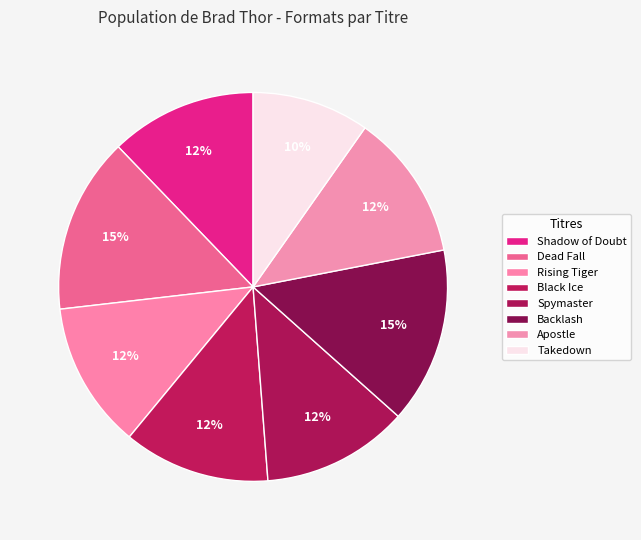

What percentage is the Apostle slice, to the nearest percent?

12%